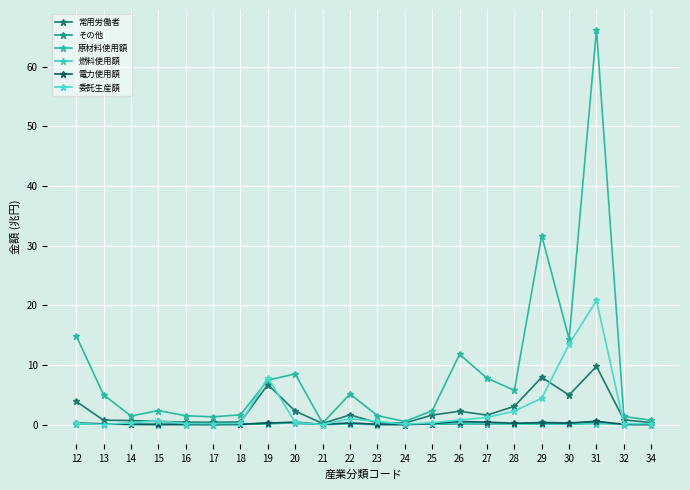

Reading left to right, extract all data points from this chart.

常用労働者: 3.9	0.7	0.7	0.5	0.4	0.4	0.4	6.7	2.2	0.2	1.6	0.3	0.2	1.6	2.2	1.6	3.0	7.9	4.9	9.8	0.8	0.3
その他: 0.2	0.1	0.0	0.0	0.0	0.0	0.0	0.3	0.2	0.0	0.1	0.0	0.0	0.1	0.1	0.1	0.1	0.4	0.3	0.4	0.0	0.0
原材料使用額: 14.9	5.0	1.4	2.3	1.5	1.3	1.6	7.5	8.5	0.2	5.1	1.5	0.5	2.3	11.8	7.8	5.7	31.7	14.4	66.2	1.4	0.7
燃料使用額: 0.1	0.1	0.0	0.0	0.0	0.0	0.0	0.1	0.3	0.0	0.1	0.0	0.0	0.1	0.3	0.2	0.1	0.0	0.0	0.2	0.0	0.0
電力使用額: 0.3	0.1	0.0	0.0	0.0	0.0	0.0	0.2	0.4	0.0	0.3	0.0	0.0	0.2	0.5	0.4	0.2	0.3	0.2	0.5	0.0	0.0
委託生産額: 0.2	0.0	0.3	0.6	0.2	0.1	0.2	7.8	0.4	0.0	1.0	0.5	0.1	0.3	0.8	1.2	2.2	4.4	13.5	20.8	0.1	0.1